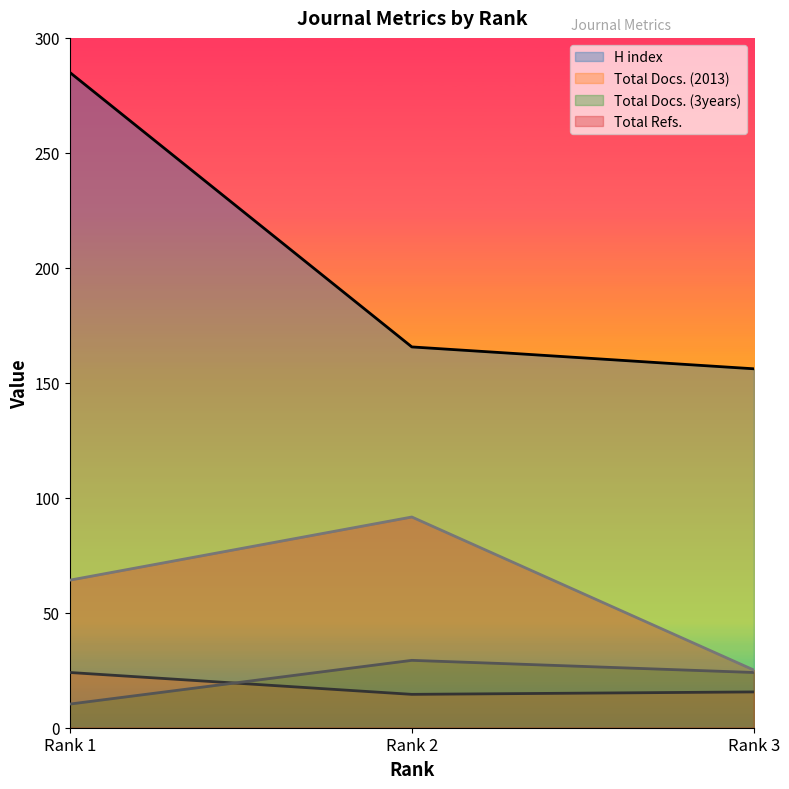

At how many categories does at least one series exceed 48?

3